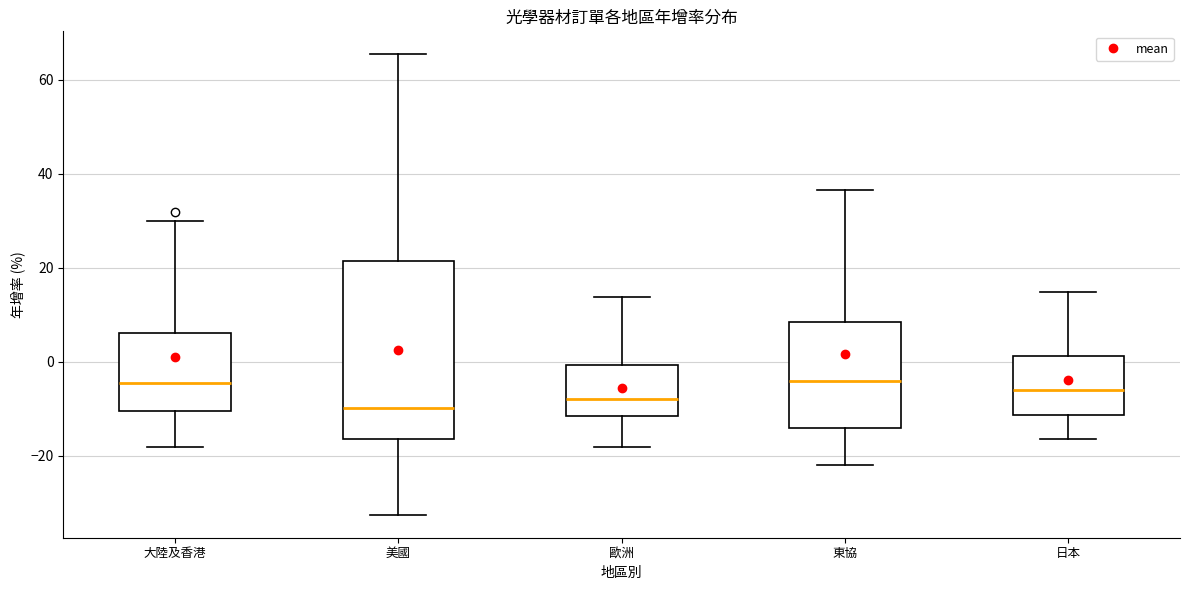

Reading left to right, read every box against the y-axis: the position of its median line, the range the box covers, and the ends of its whiskers. The values are not printed on the chart, so give them approximately, as read against the axis.

大陸及香港: median -4, box -10 to 6, whiskers -18 to 30
美國: median -10, box -16 to 22, whiskers -32 to 66
歐洲: median -8, box -12 to 0, whiskers -18 to 14
東協: median -4, box -14 to 8, whiskers -22 to 36
日本: median -6, box -12 to 2, whiskers -16 to 14